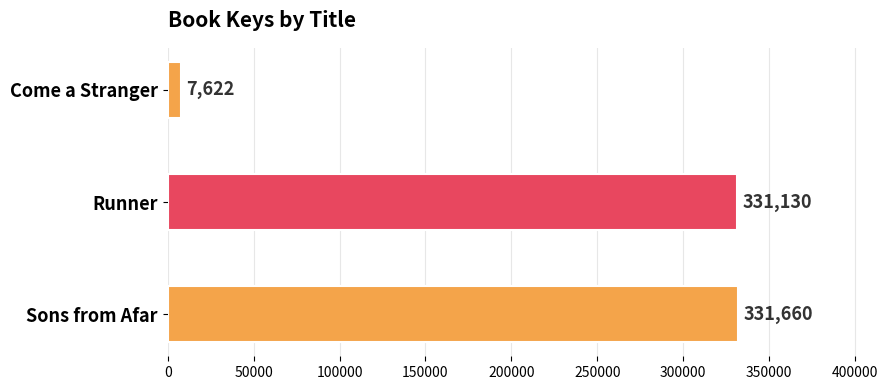

What is the change in value from Come a Stranger to Sons from Afar?

+324038